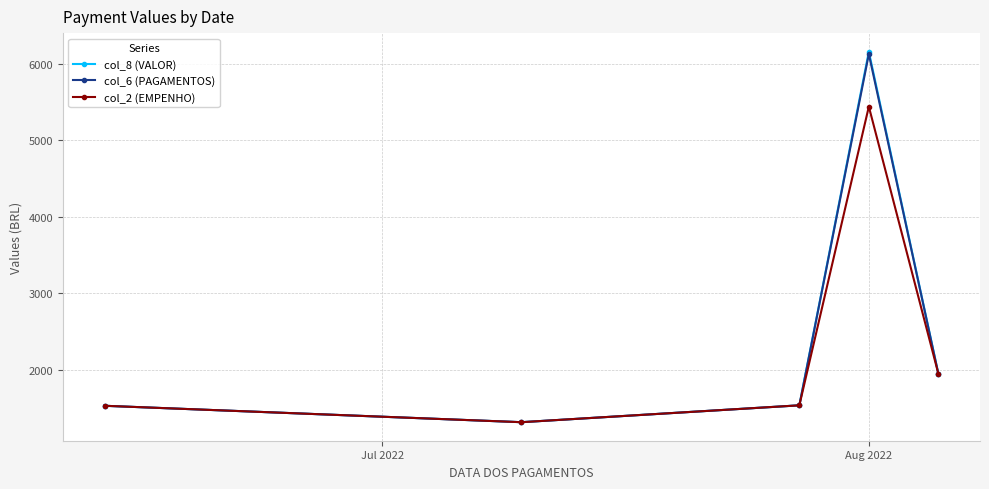

What is the greatest value displayed?

6158.9